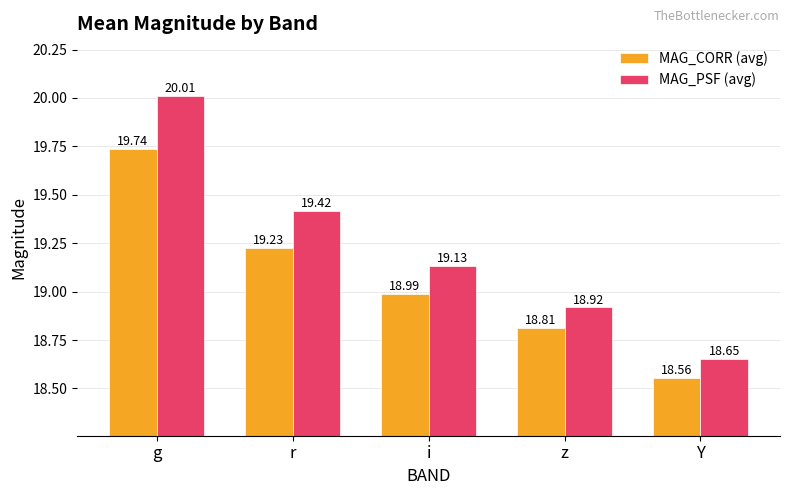

What is the difference between the MAG_CORR (avg) values at i and r?

0.2